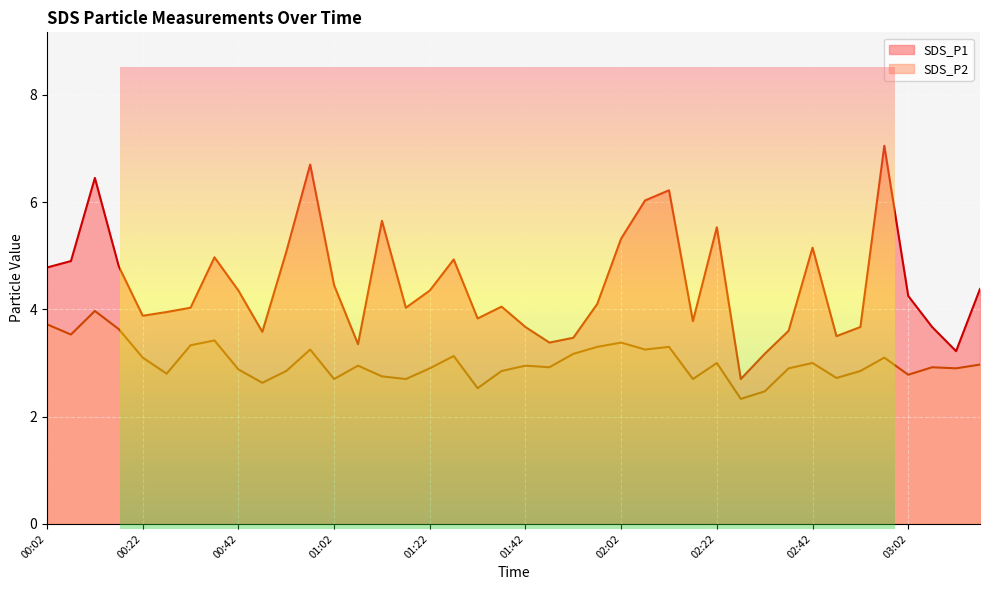

What is the total value across all series at 00:52?

7.9